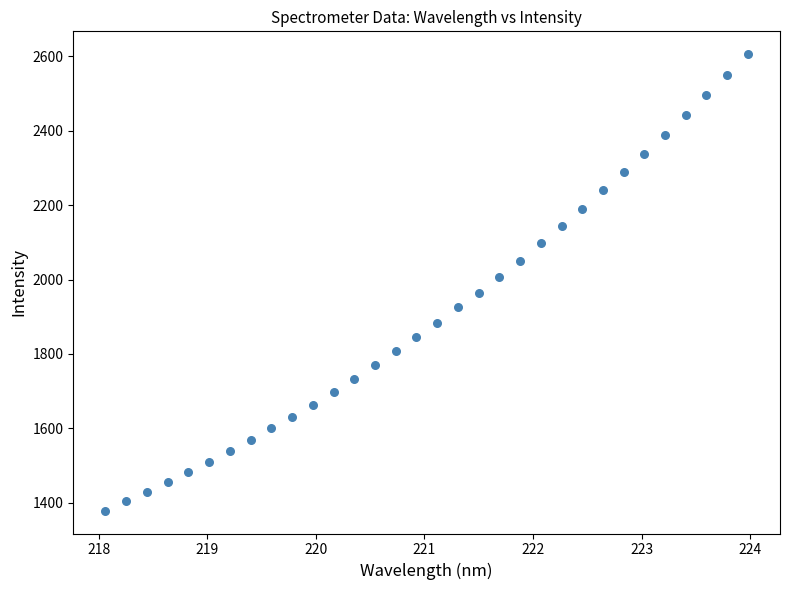

What is the range of X values (max minus min)?

5.9